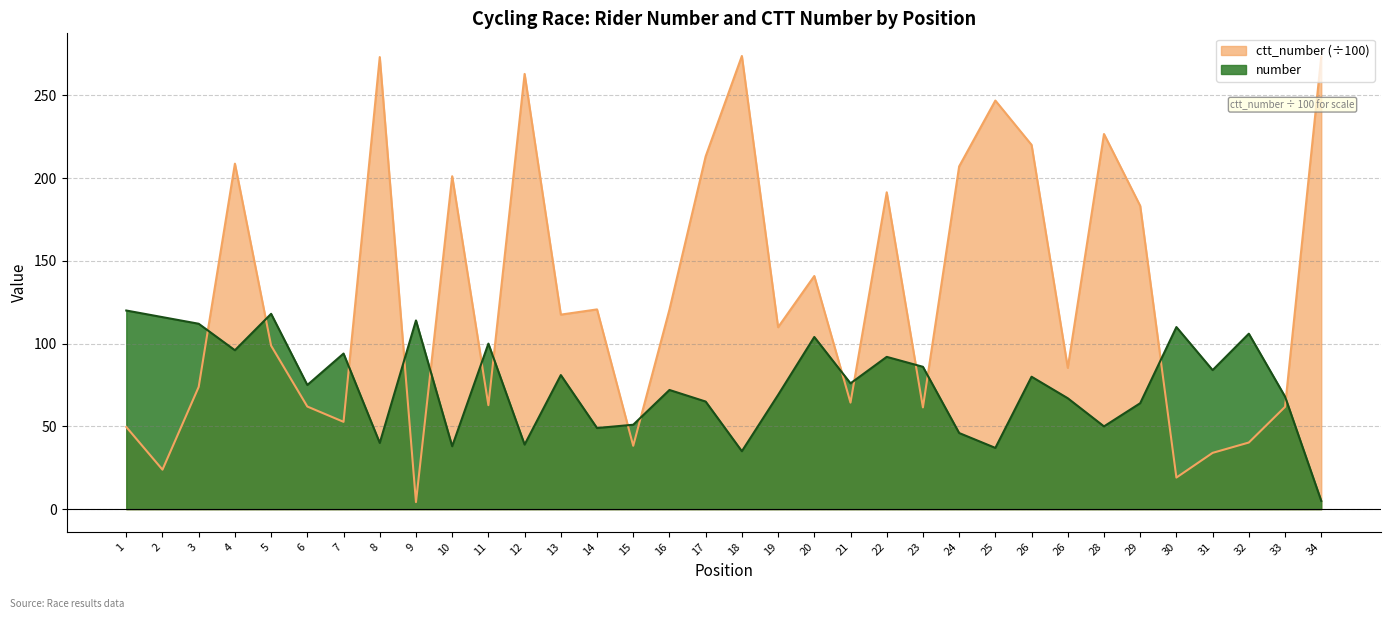

What are all the series names shown in the legend?

ctt_number (÷100), number